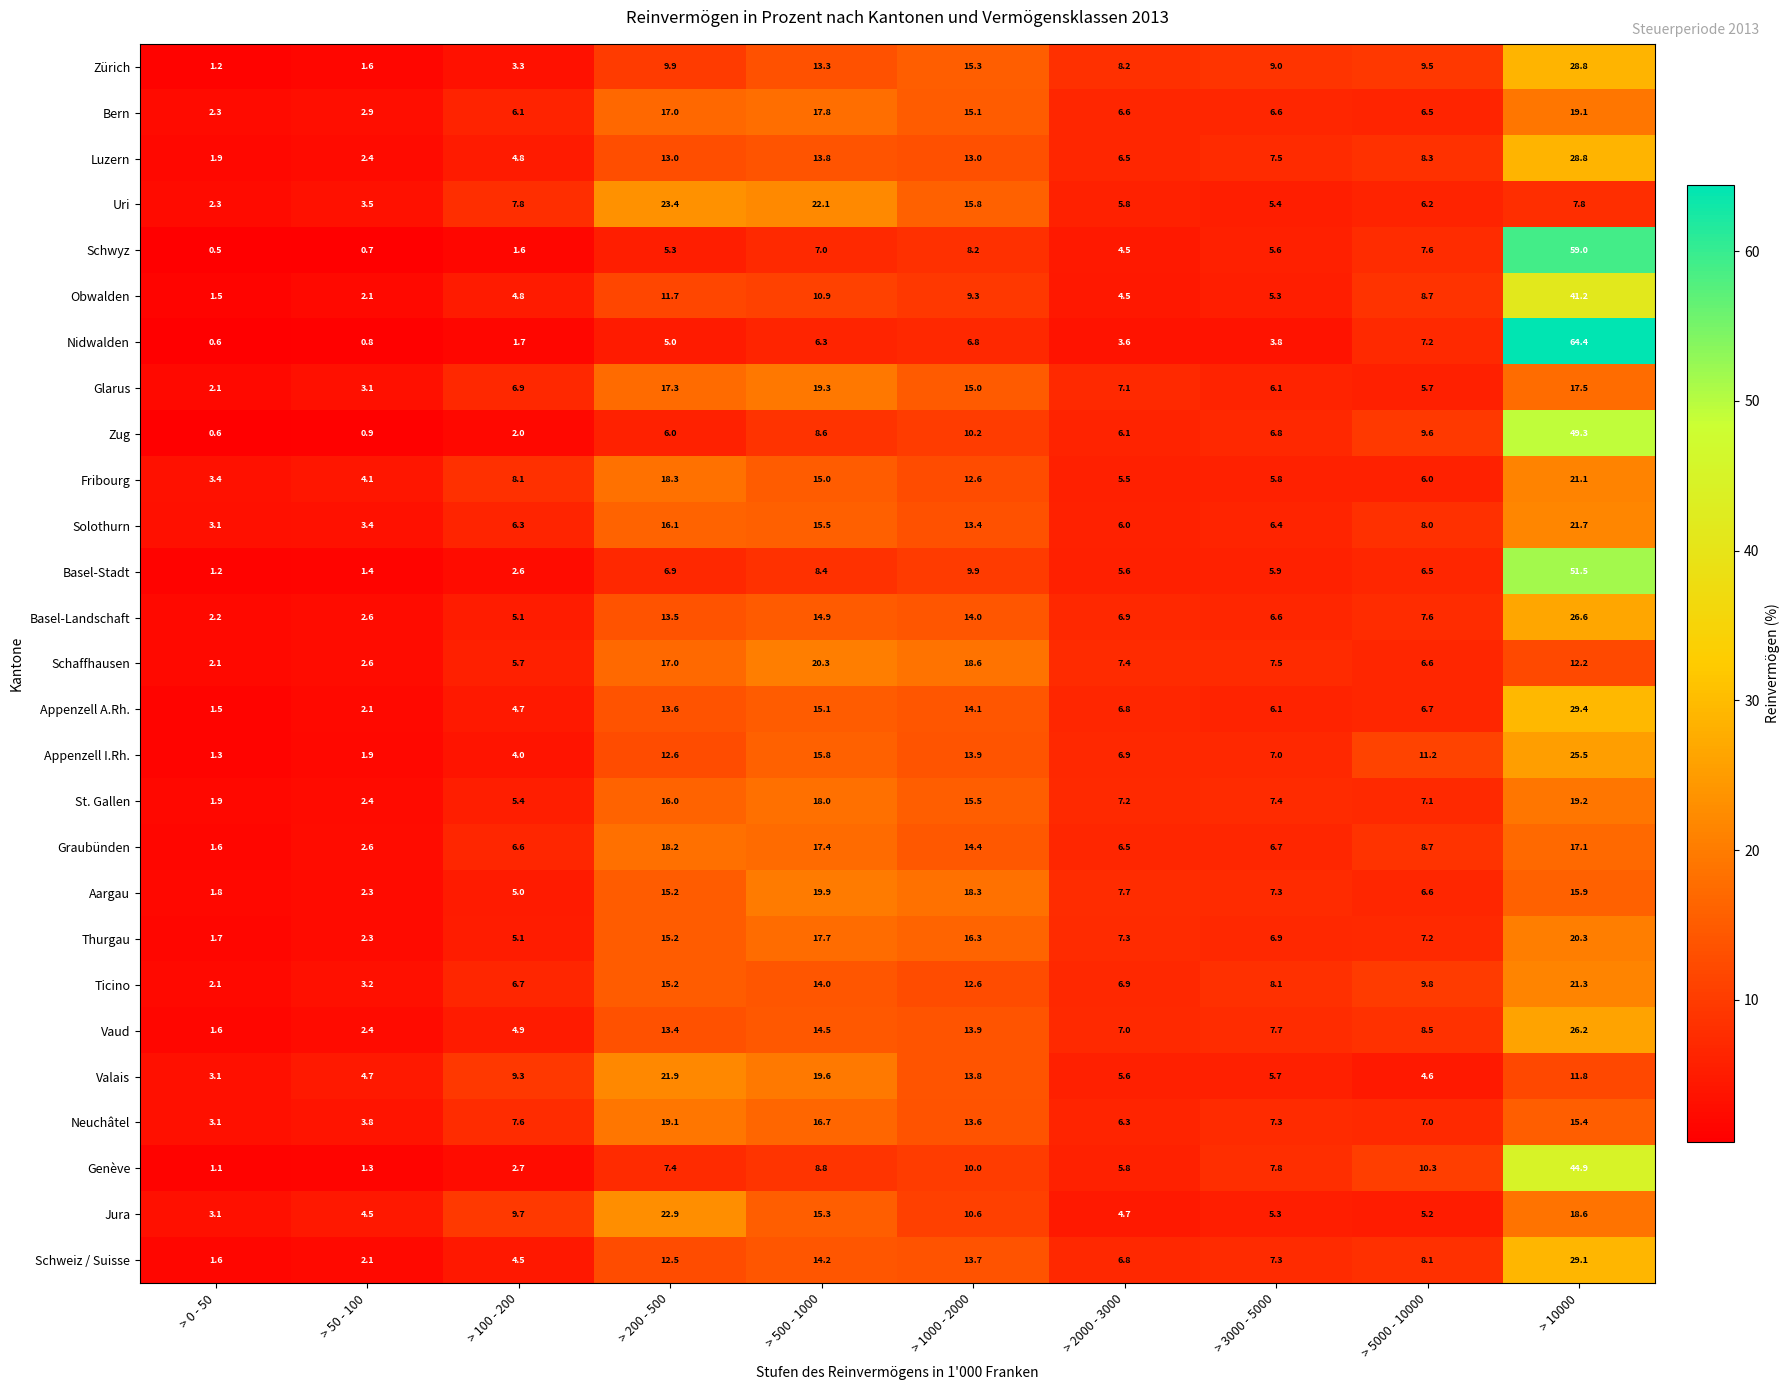

Count the number of categories in the chart.

10